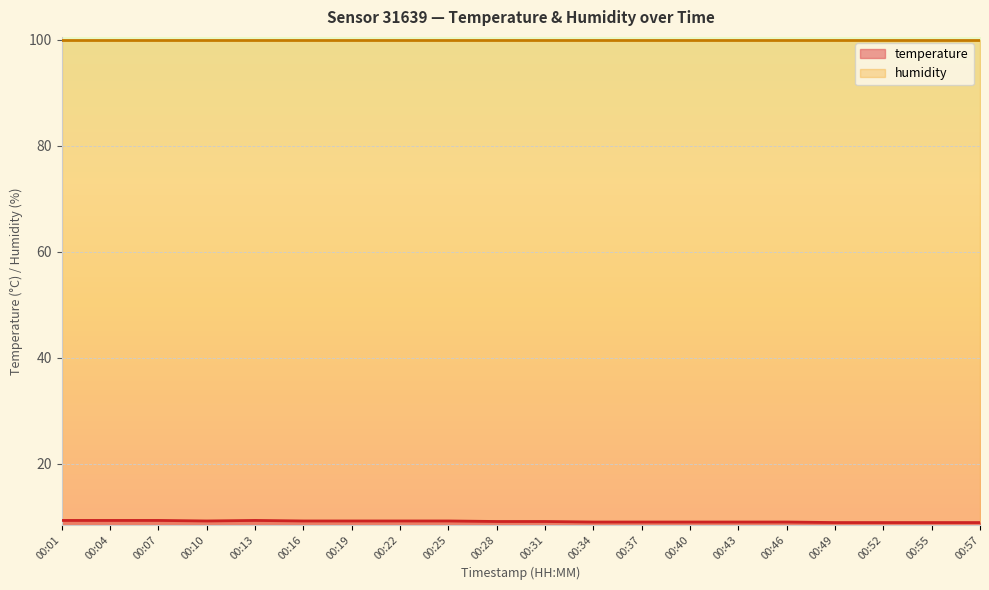

How many distinct data groups are displayed?

2